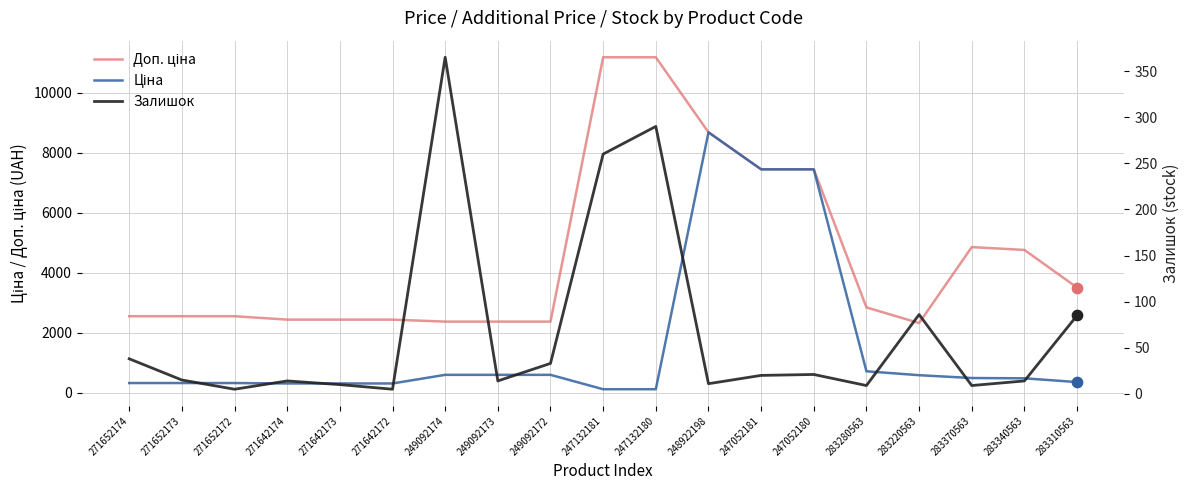

Which series reaches the minimum Y coordinate?

Залишок